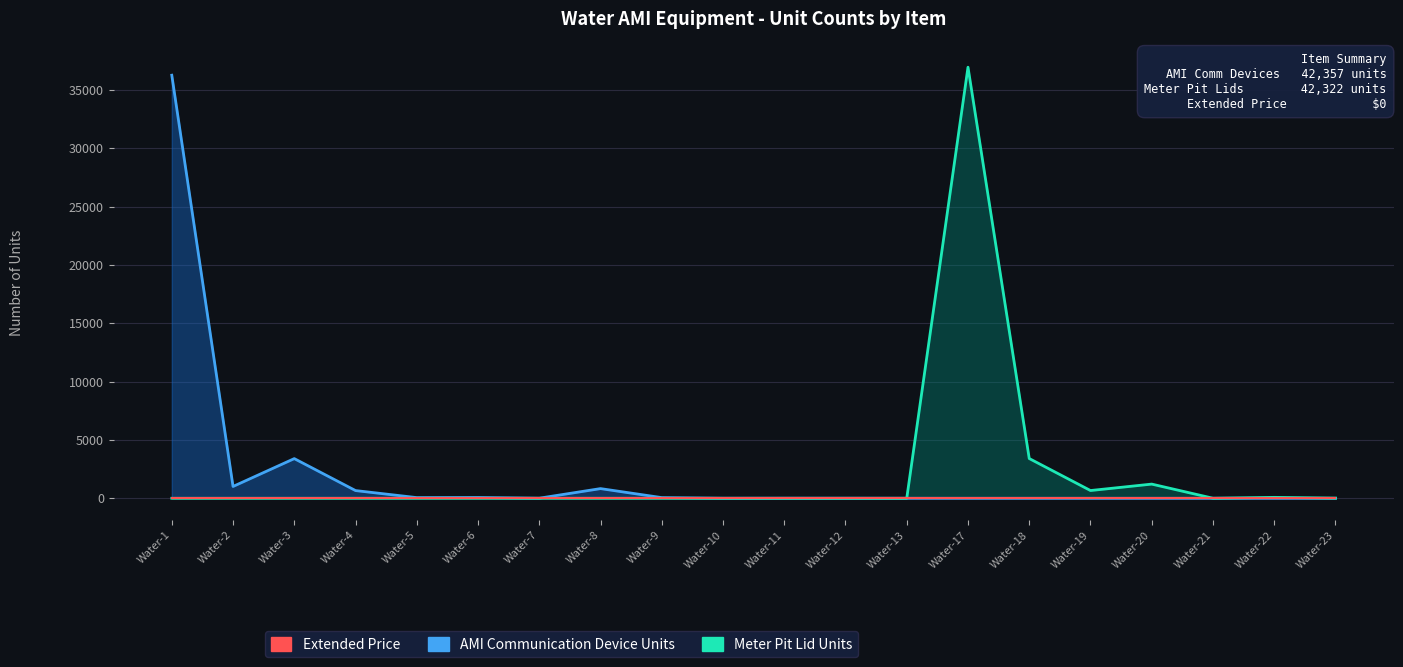

At which category does AMI Communication Device Units reach its first local valley?

Water-2